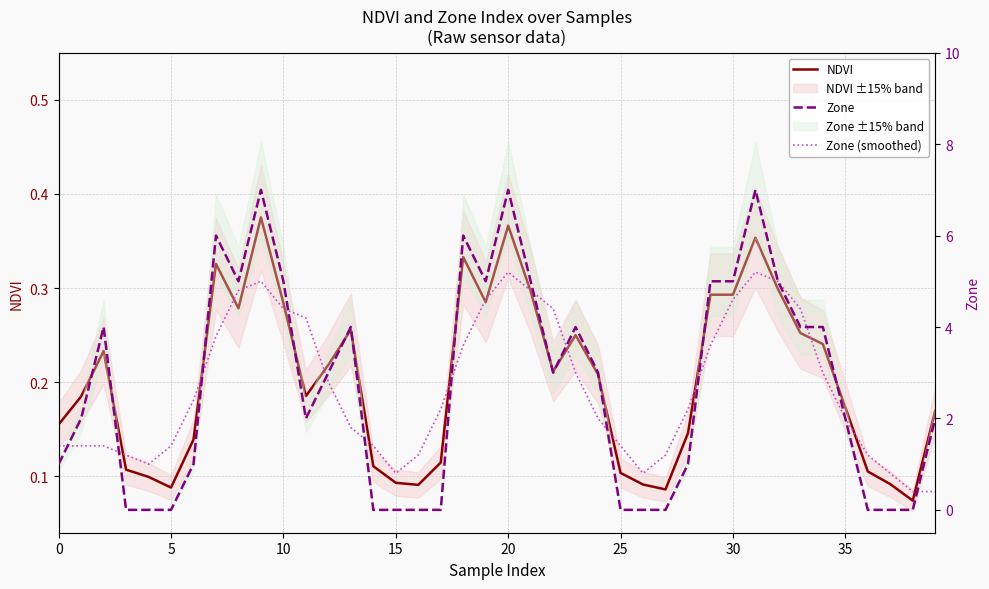

What is the average value of the Zone (smoothed) series?

2.7